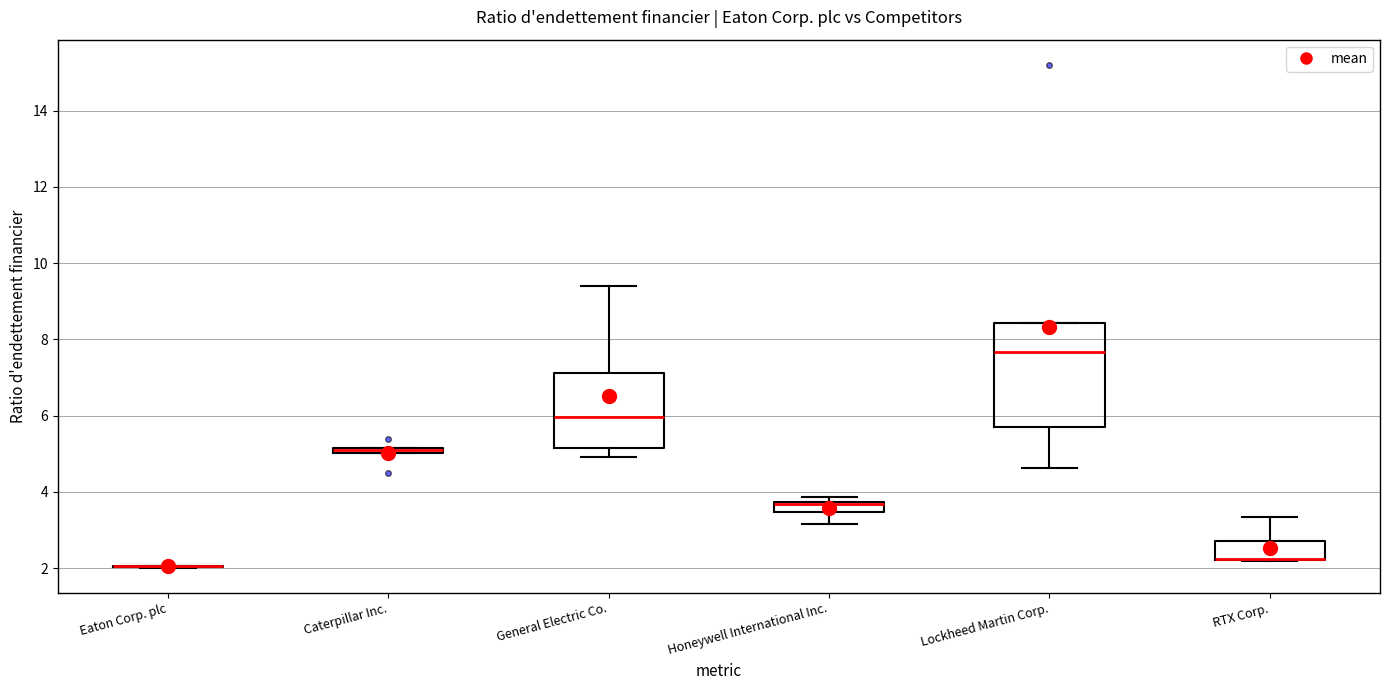

Which box is the tallest, from its lower edge to its upper edge?

Lockheed Martin Corp.